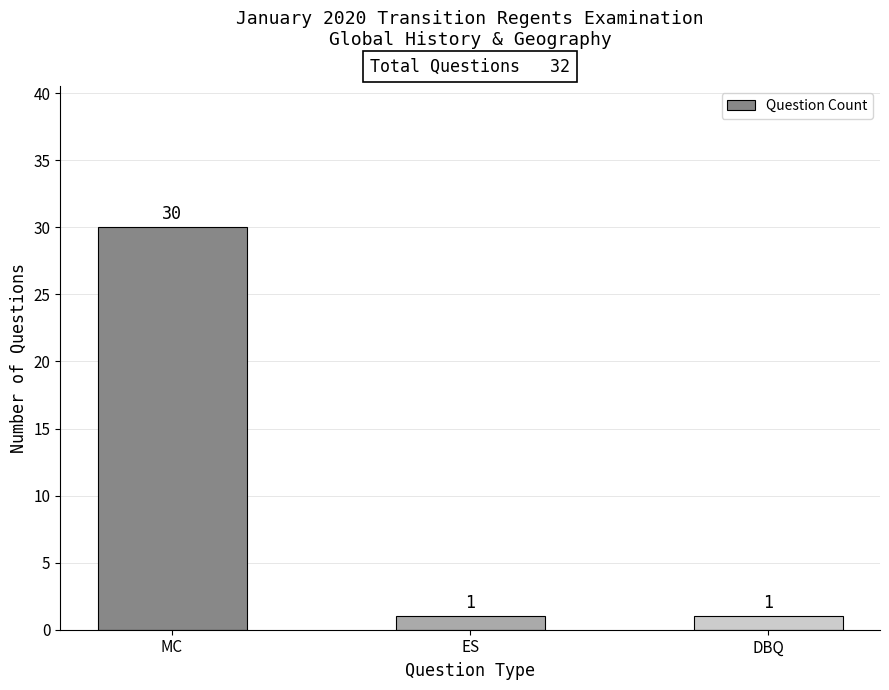

What is the value of the 3rd bar from the left?

1